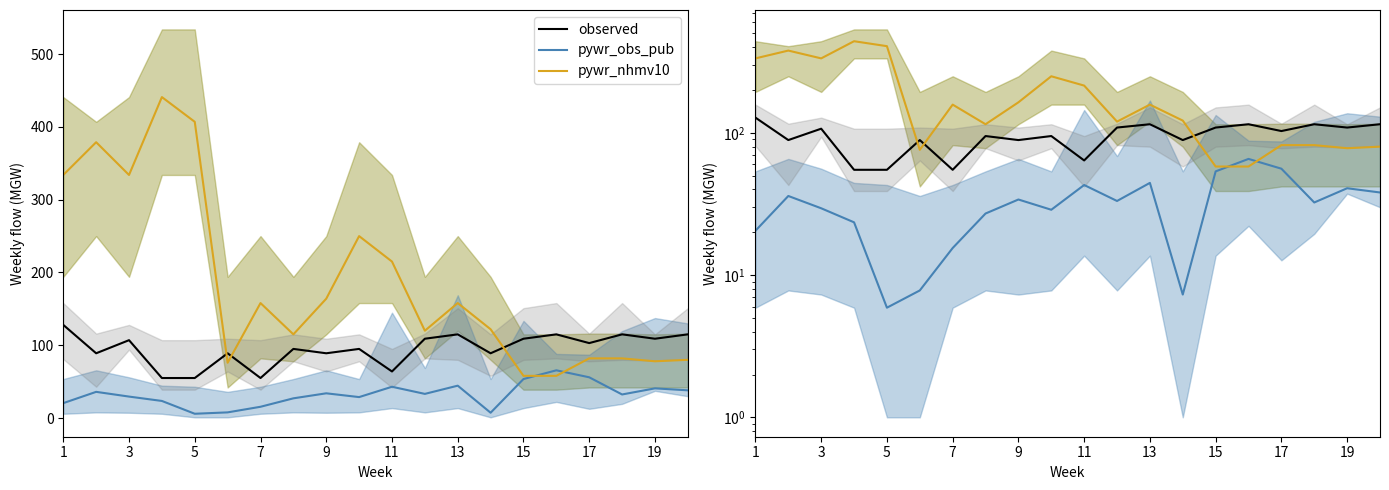

Rank the series by their maximum value, from lowest to highest.

pywr_obs_pub, observed, pywr_nhmv10